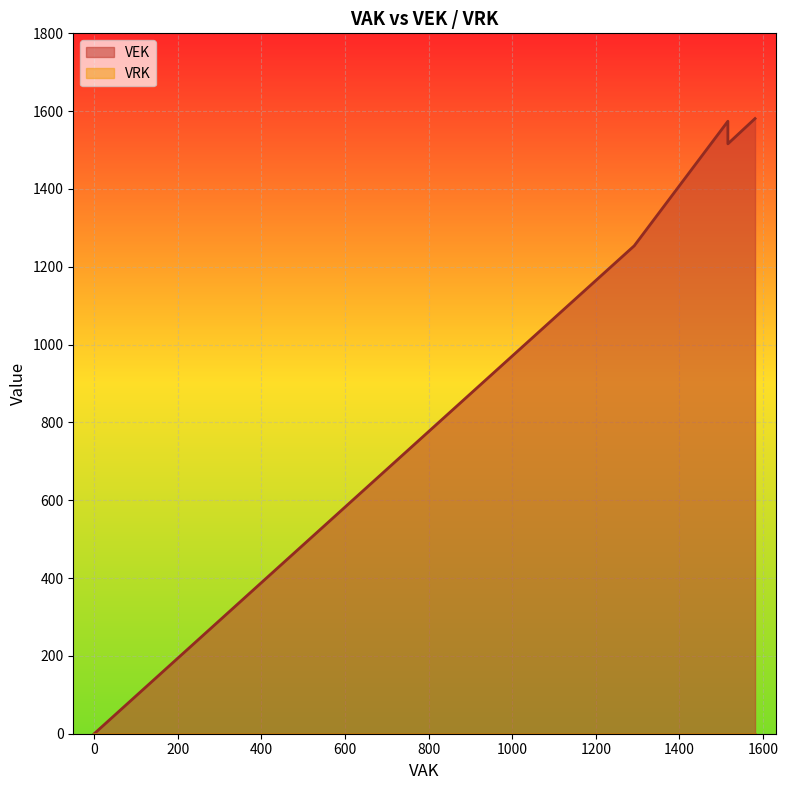

What is the value of the 15th point from the left?

1581